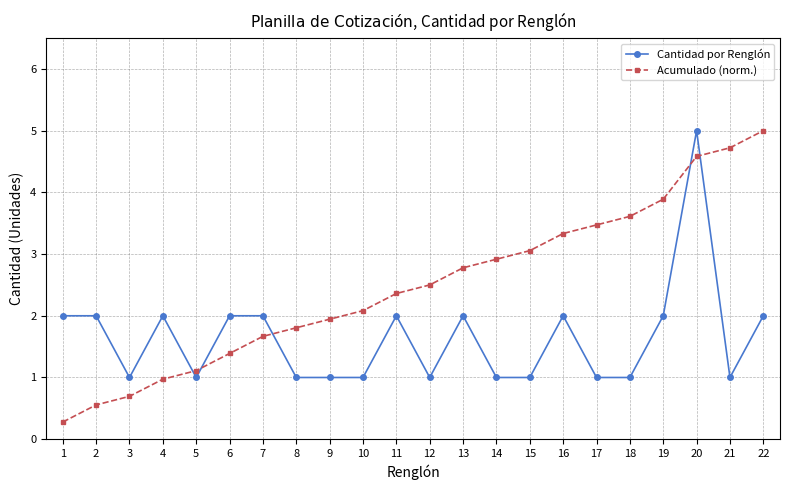

How many series are shown in this chart?

2